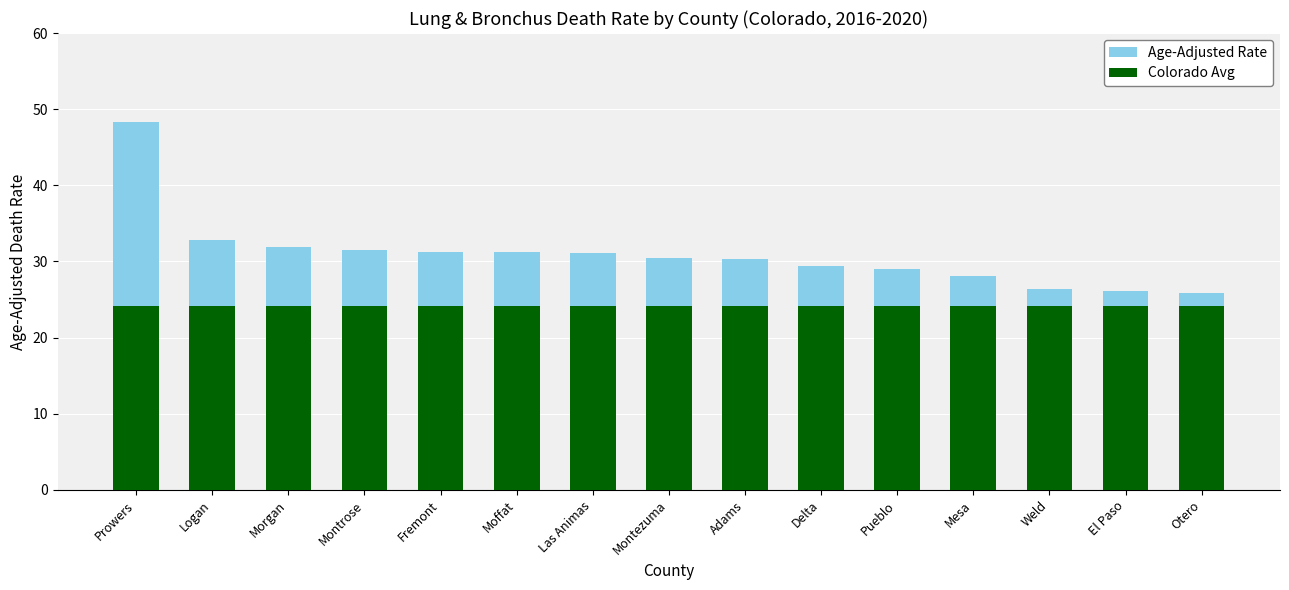

What is the spread (max minus min) of values at Prowers?

24.1